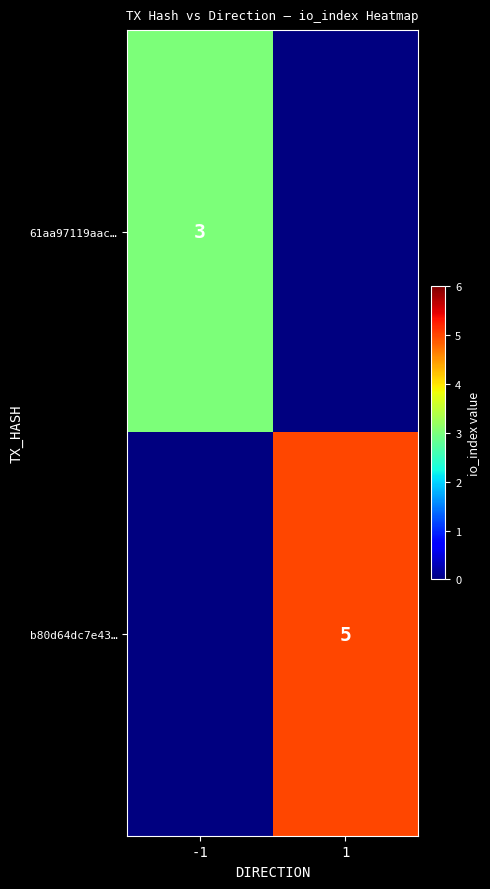

How many series are shown in this chart?

2